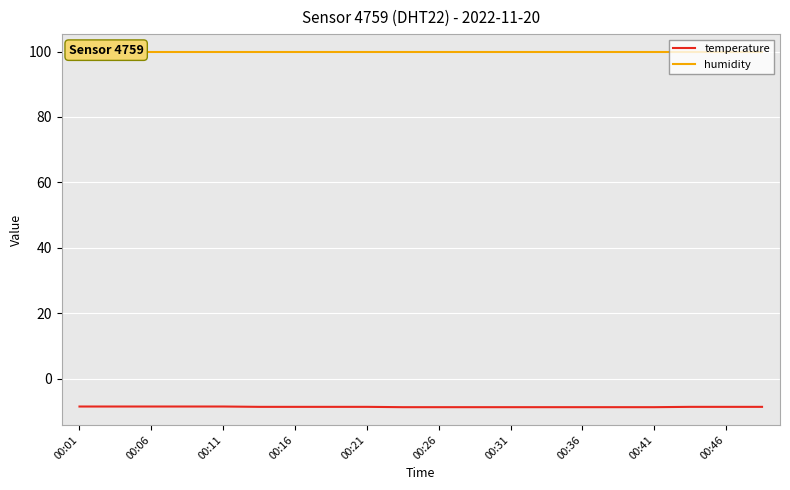

The value of temperature at 00:26 is -14.7. True or false?

False